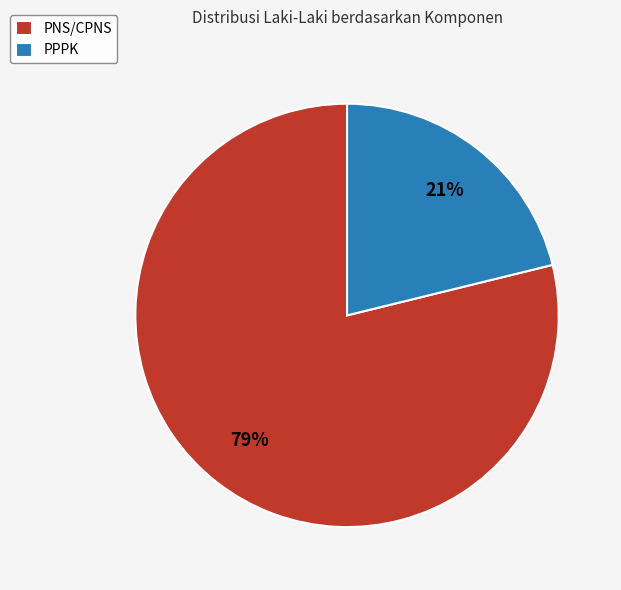

What is the ratio of the value at PPPK to the value at PNS/CPNS?

0.3